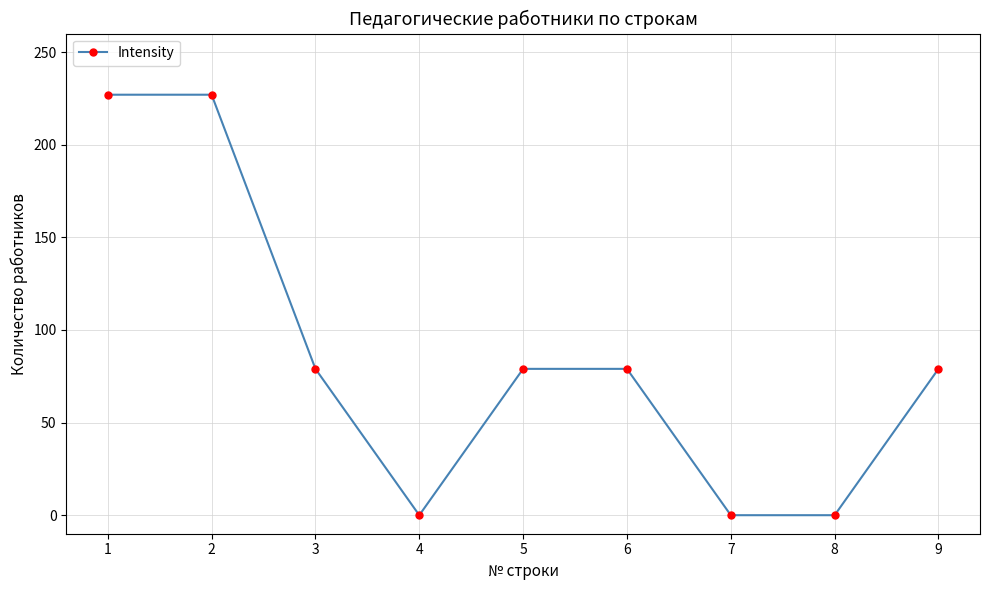

What is the average value?

86